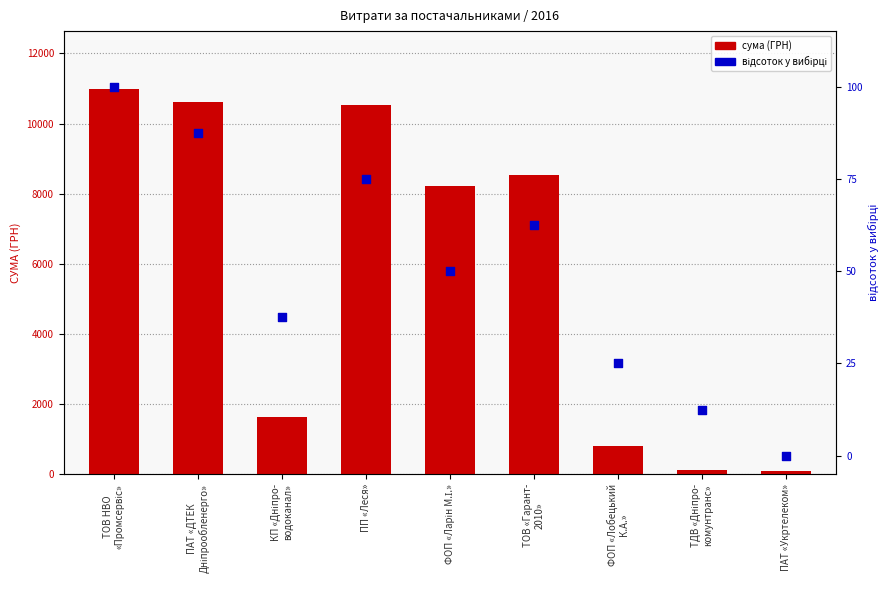

Which series reaches the minimum Y coordinate?

відсоток у вибірці